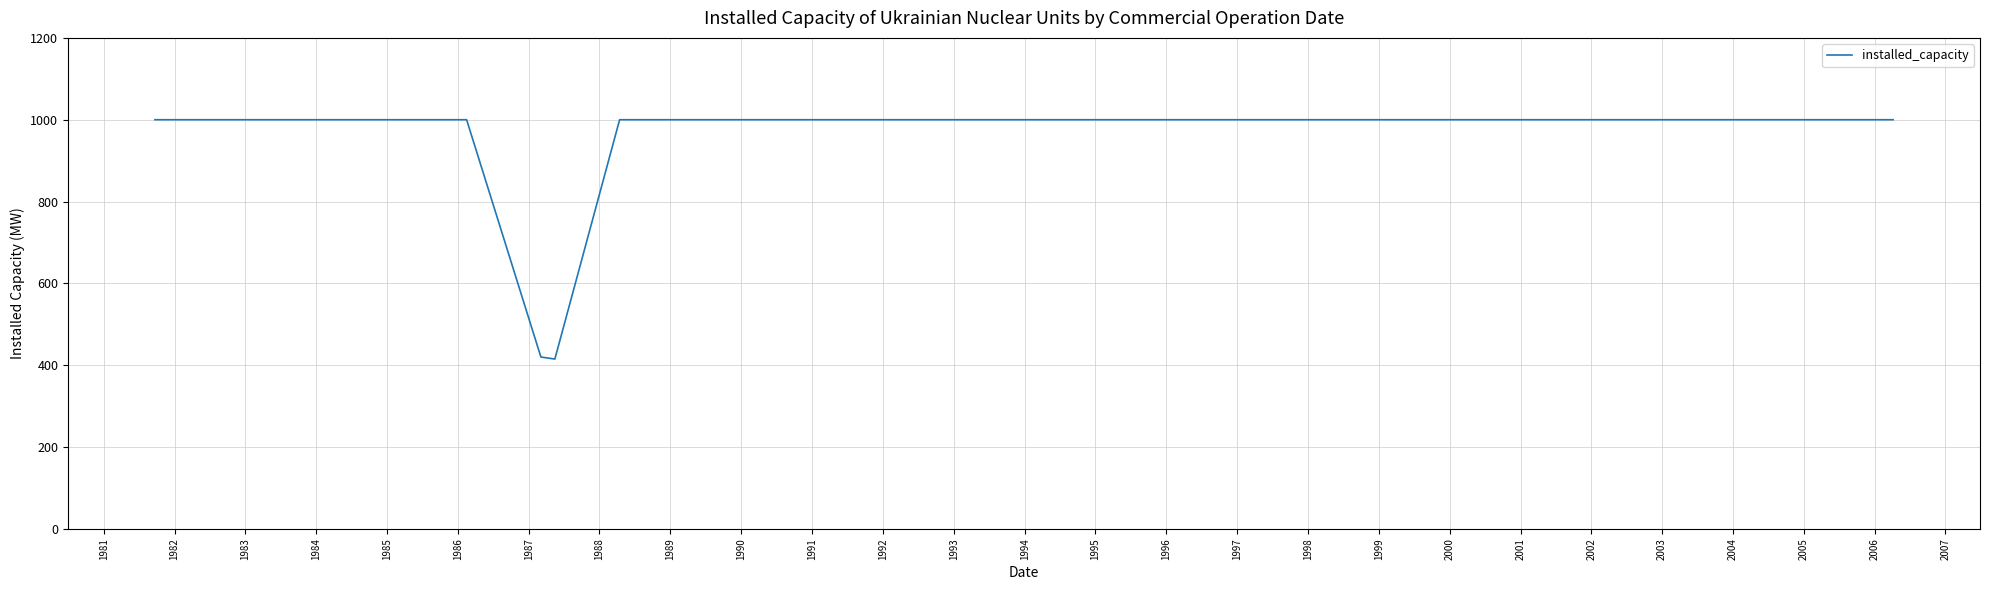

What is the difference between the maximum and minimum values?

585